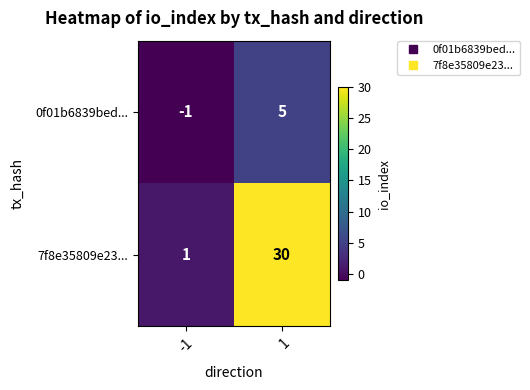

The value of 0f01b6839bed... at -1 is -1. True or false?

True